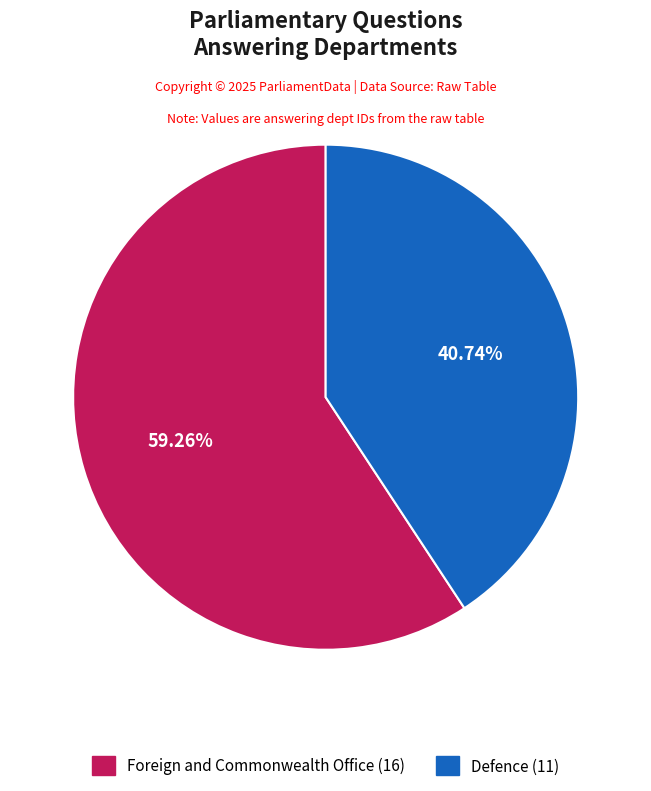

Is it true that Defence is 52% of the pie?

False